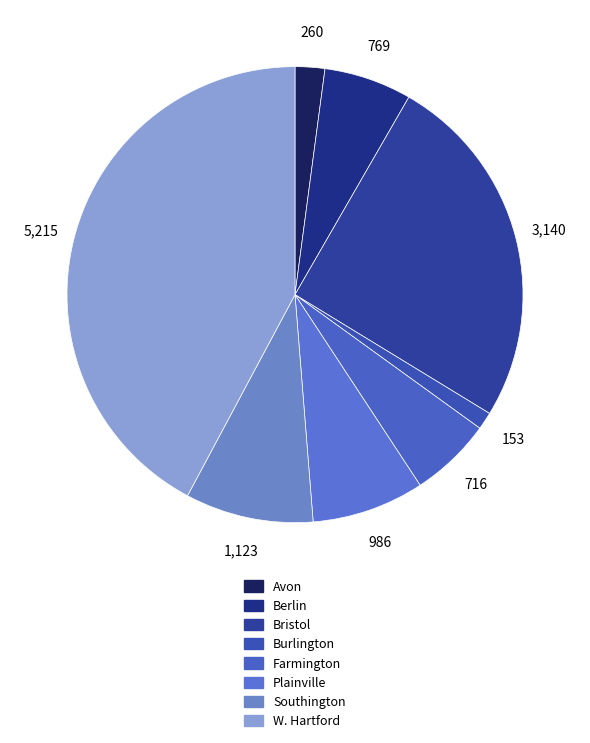

What is the change in value from Plainville to W. Hartford?

+4229